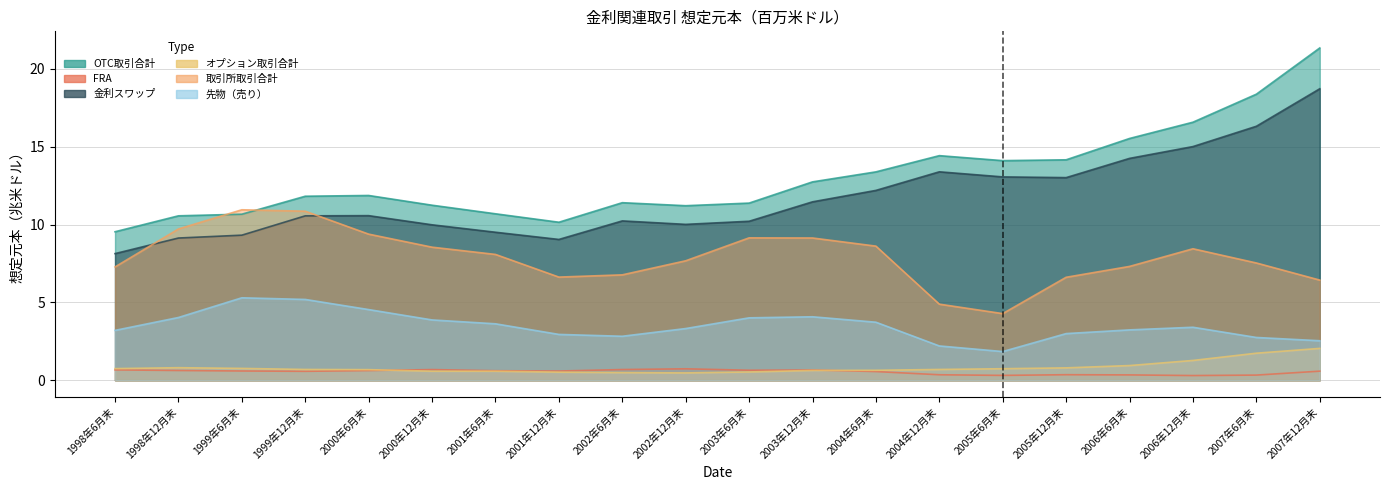

The value of OTC取引合計 at 2002年6月末 is 18.0. True or false?

False